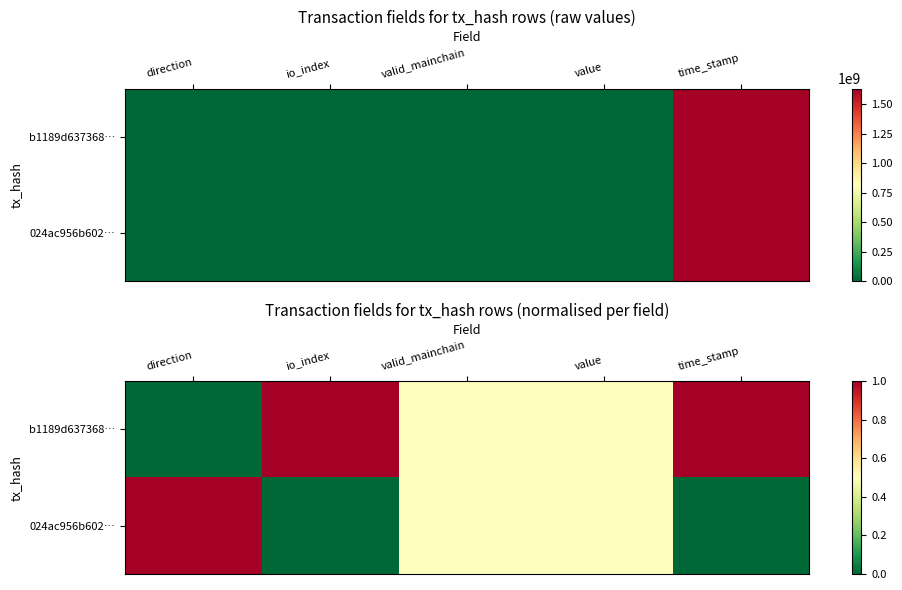

The 024ac956b602… series shows 0.0 at time_stamp. True or false?

True